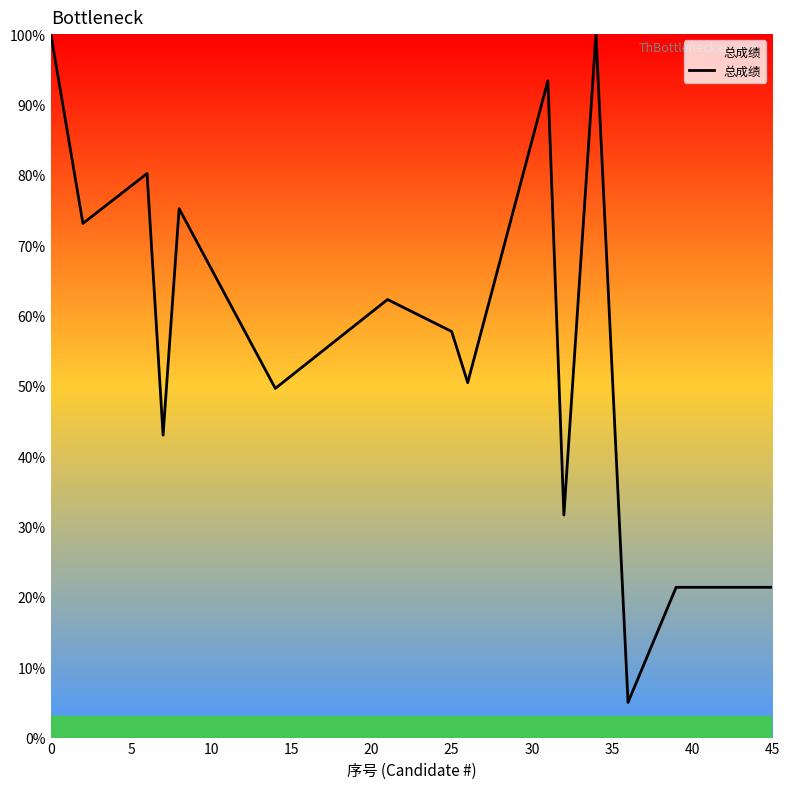

What is the difference between the maximum and minimum values?

95.0